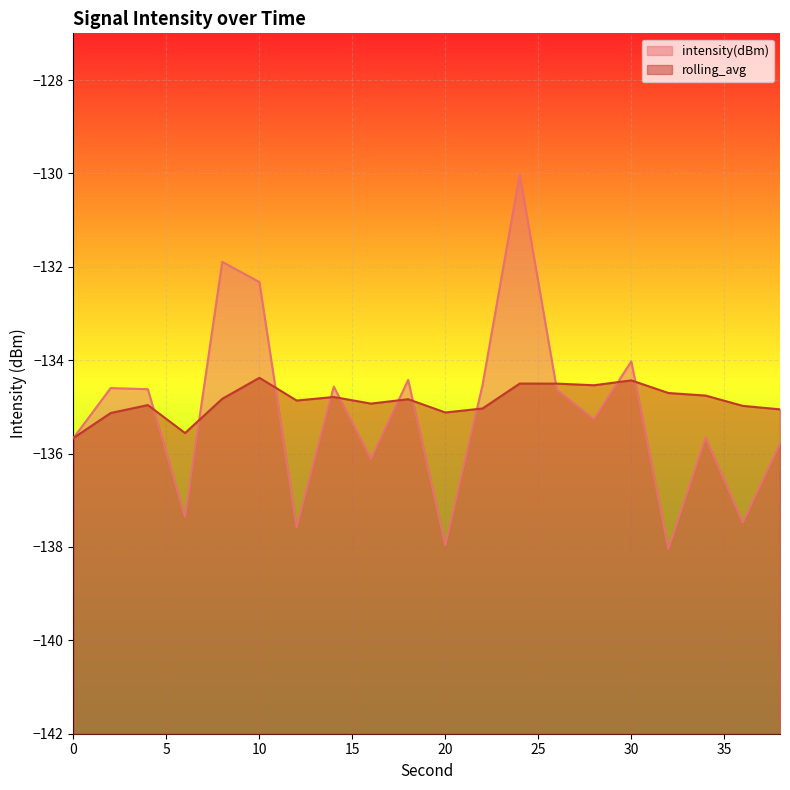

Rank the series by their maximum value, from highest to lowest.

intensity(dBm), rolling_avg